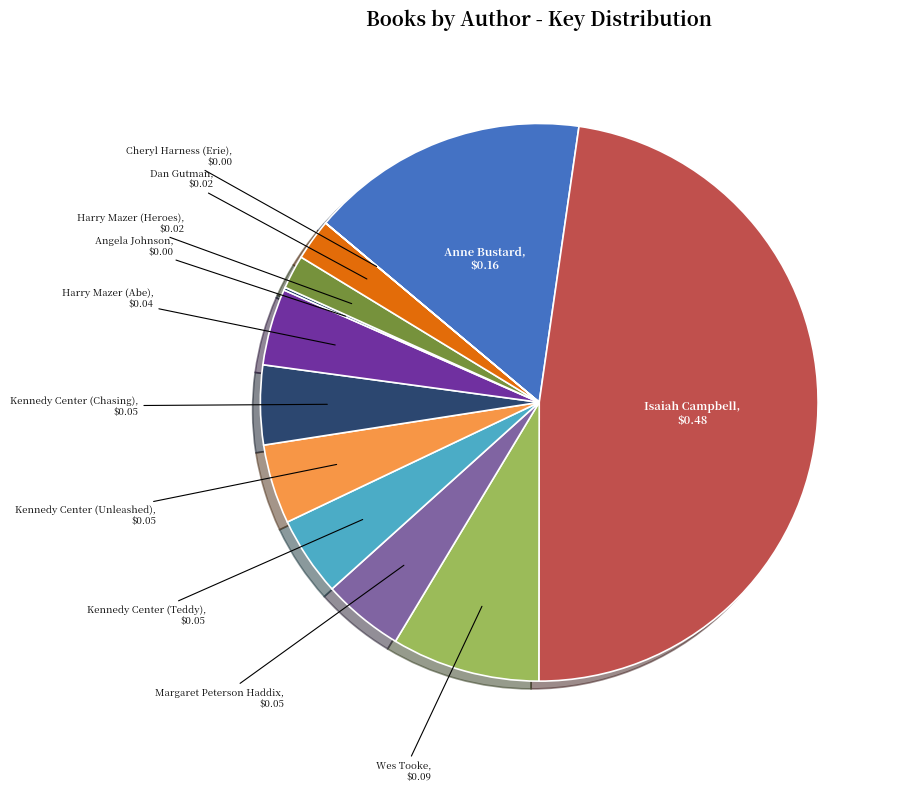

Does any single category account for the majority?

No